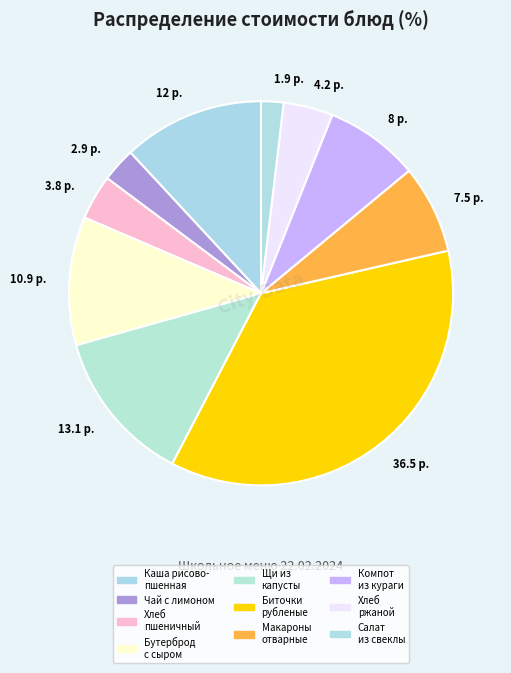

True or false: 12 р. accounts for 1% of the total.

False